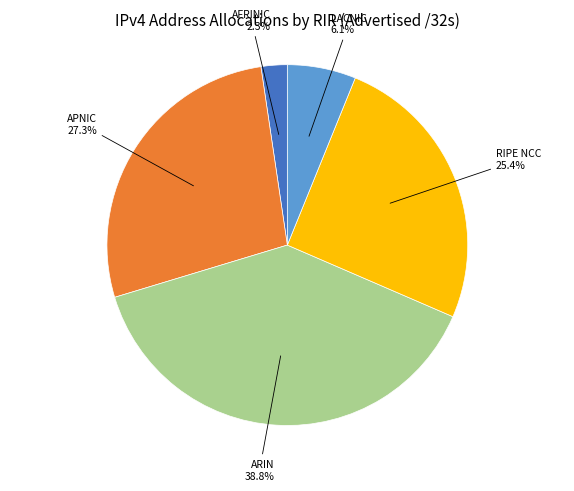

Does any single category account for the majority?

No